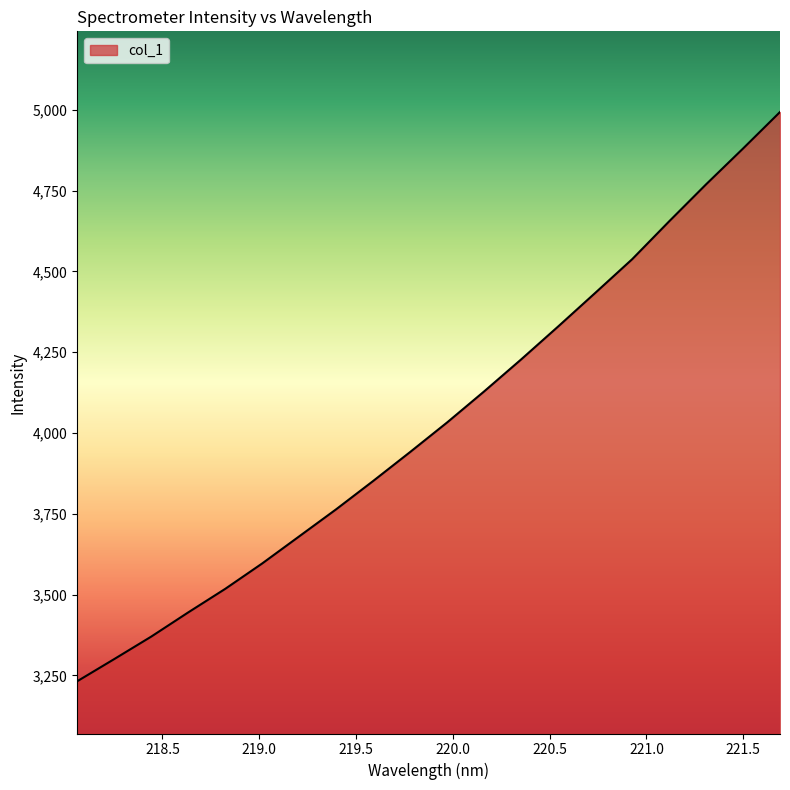

Does the chart display data point markers on the line(s)?

No